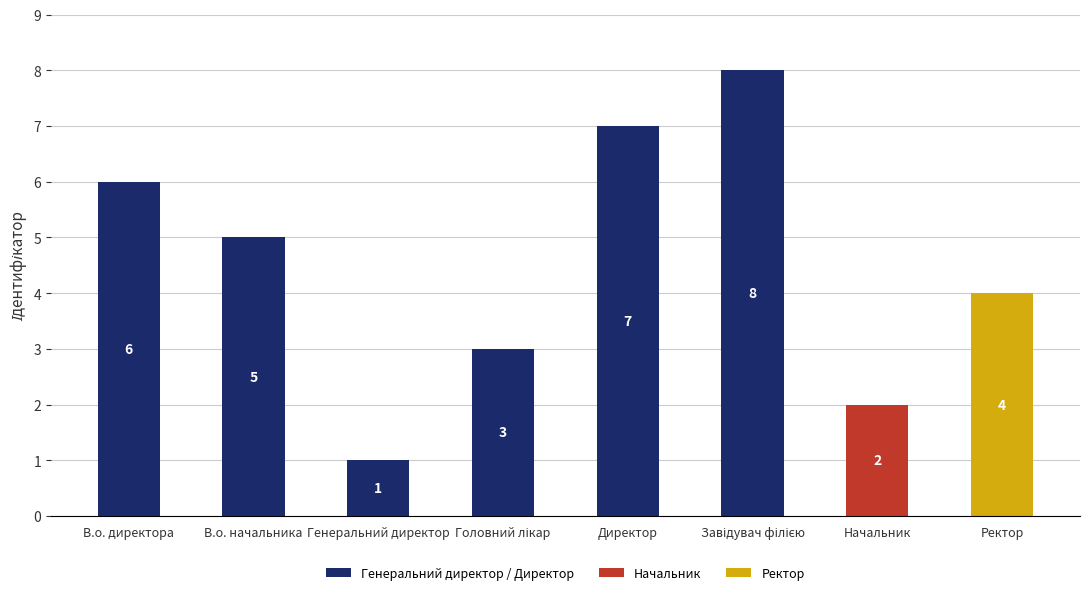

How many categories are shown in the chart?

8